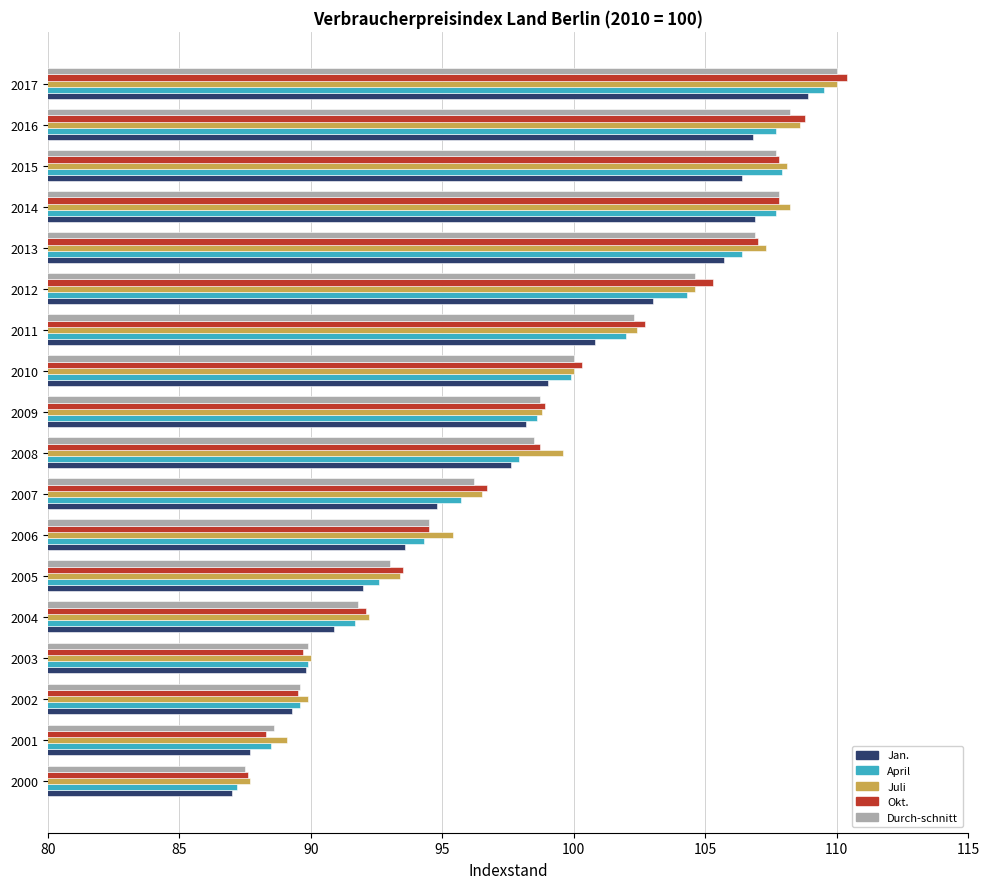

How many data points in Jan. are less than 98?

9